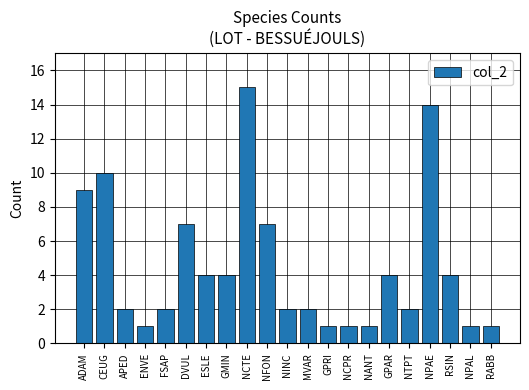

What is the difference between the values at NINC and DVUL?

5